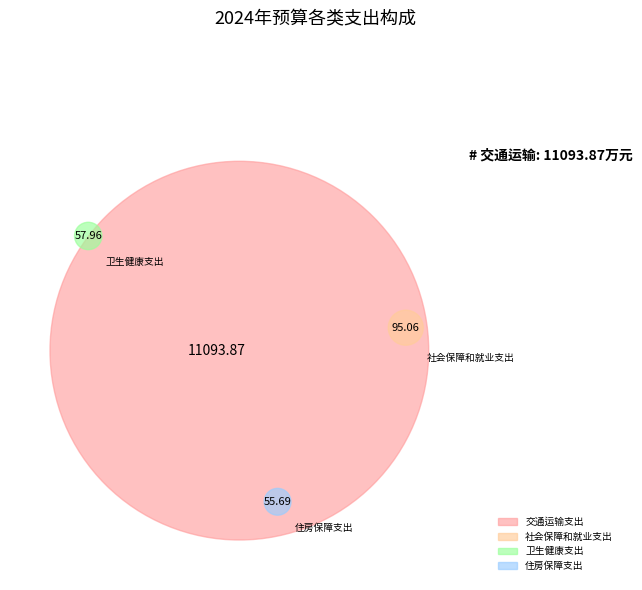

Approximately how many times larger is the value at 社会保障和就业支出 compared to 卫生健康支出?

1.6